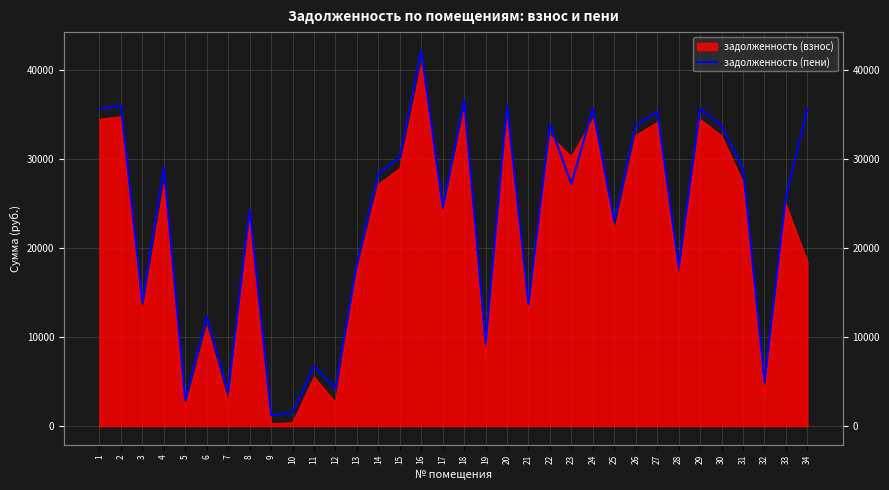

Reading left to right, list all the values displayed in this chart.

1=35629.0	2=35929.4	3=13798.8	4=29072.4	5=2890.7	6=12316.7	7=3756.5	8=24247.9	9=1212.8	10=1504.0	11=6721.3	12=4244.9	13=18187.4	14=28324.1	15=30162.5	16=42113.2	17=24514.1	18=36560.9	19=9289.0	20=35915.8	21=13634.3	22=33817.7	23=27179.6	24=35629.0	25=22987.4	26=33765.1	27=35270.4	28=17877.9	29=35629.0	30=33693.4	31=28919.4	32=4968.7	33=25735.9	34=35629.0